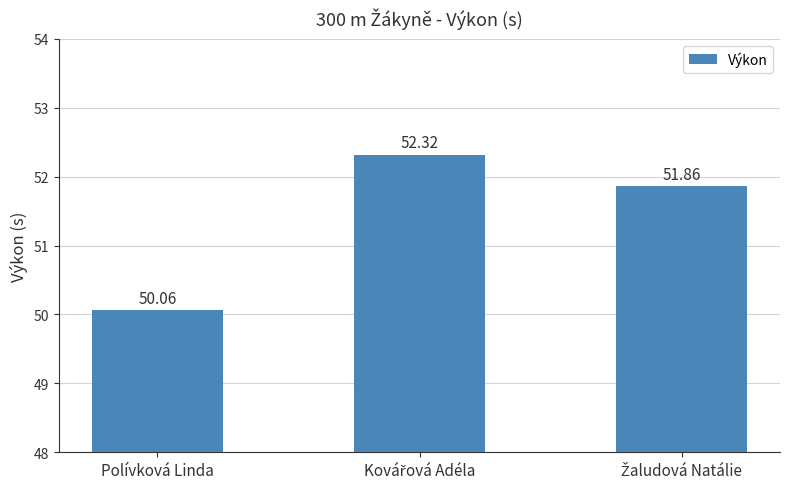

What is the difference between the maximum and minimum values?

2.3